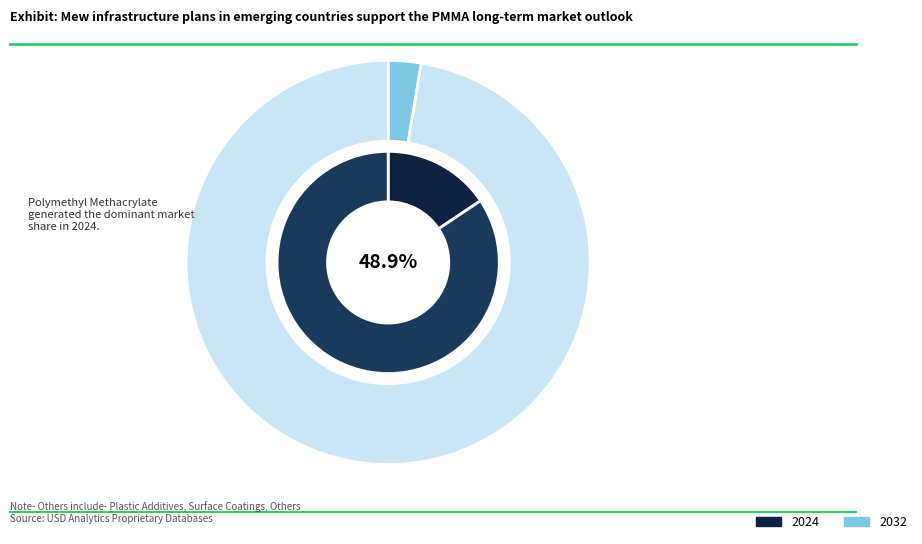

To the nearest percent, what portion does 2 represent?

13%